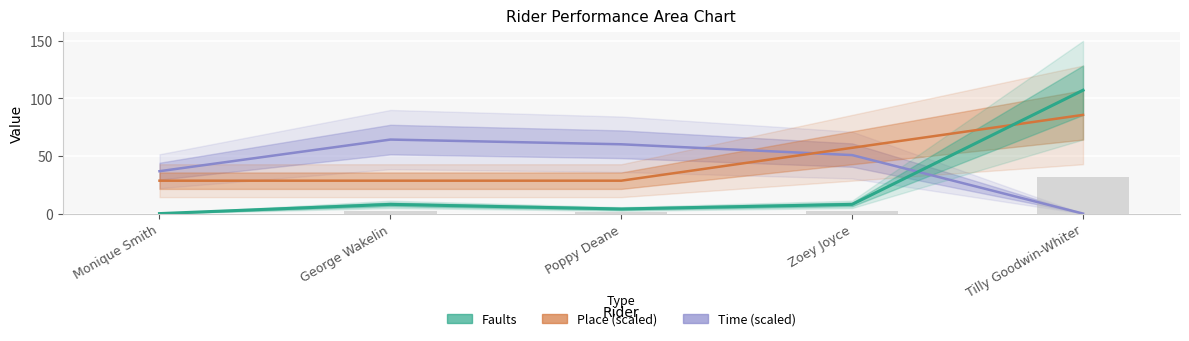

Reading left to right, list all the values displayed in this chart.

Time (scaled): 36.8	64.2	60.1	50.7	0.0
Place (scaled): 28.5	28.5	28.5	57.1	85.6
Faults: 0.0	8.0	4.0	8.0	107.0